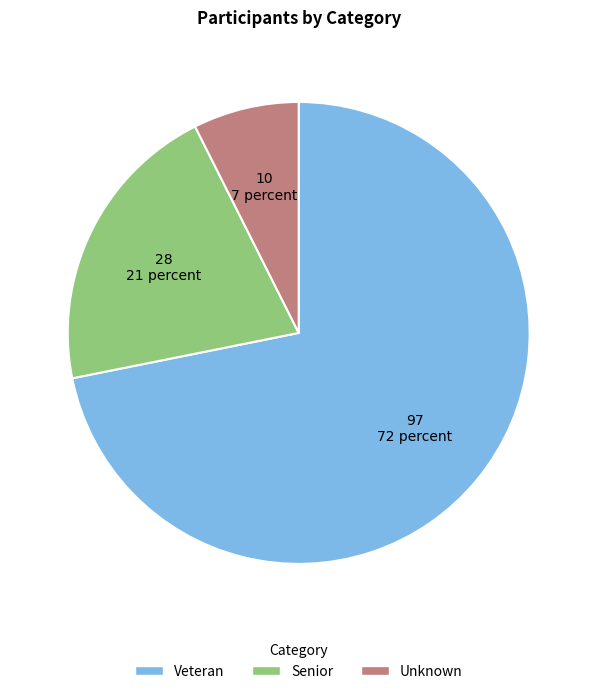

How many slices are in this pie chart?

3